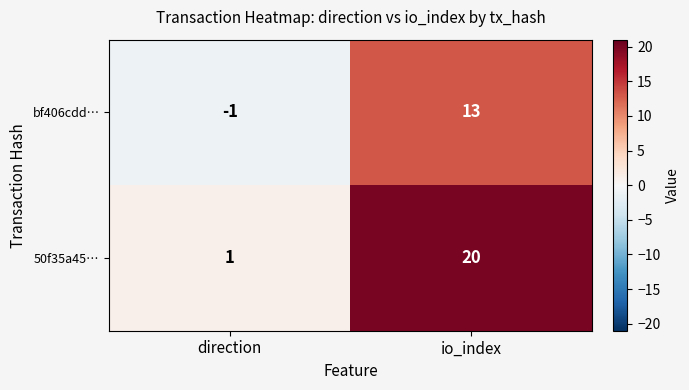

Reading left to right, transcribe all the data shown in this chart.

bf406cdd…: direction=-1	io_index=13
50f35a45…: direction=1	io_index=20